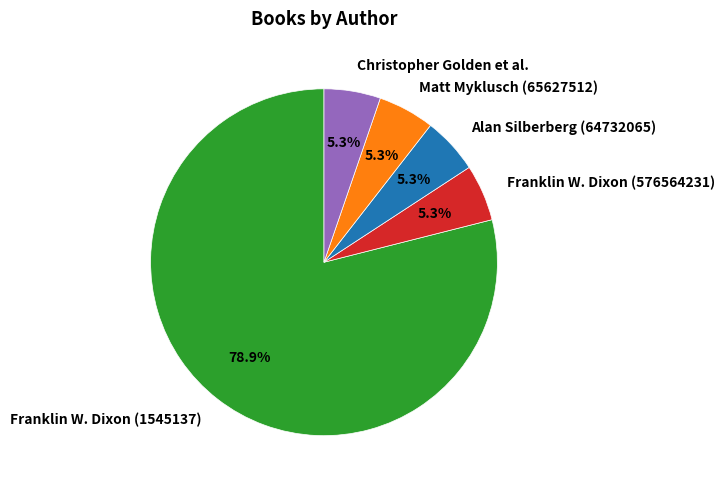

How much of the chart is everything except Matt Myklusch (65627512)?

94.7%